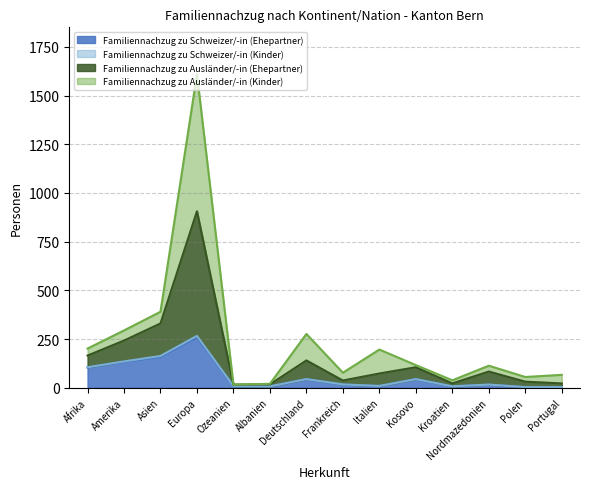

At which category is the sum across all series the highest?

Europa